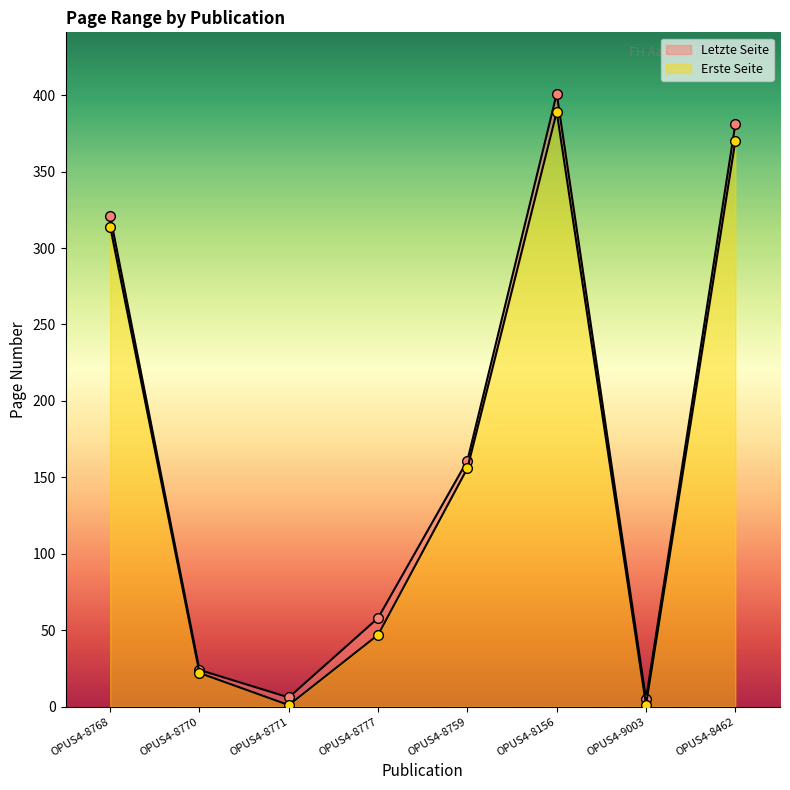

Read the Letzte Seite value at OPUS4-8771.

6